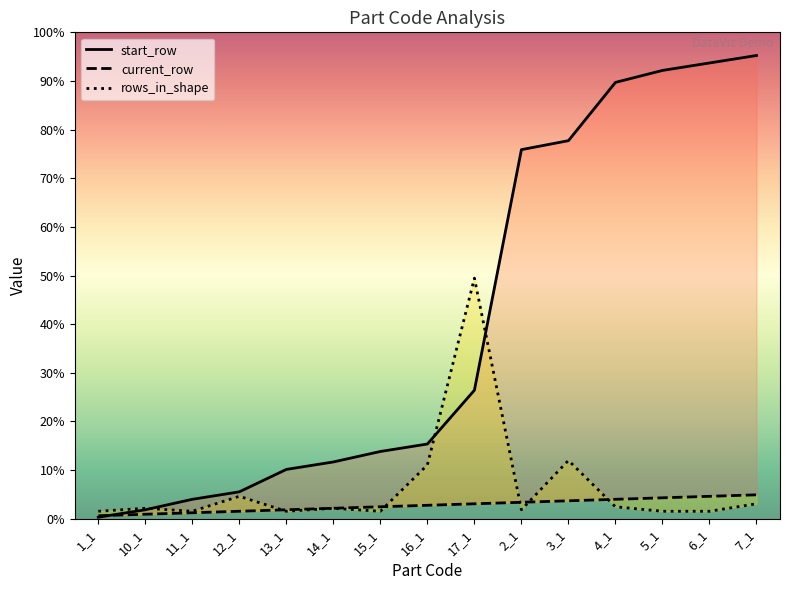

True or false: rows_in_shape has a value of 8 at 5_1.

False